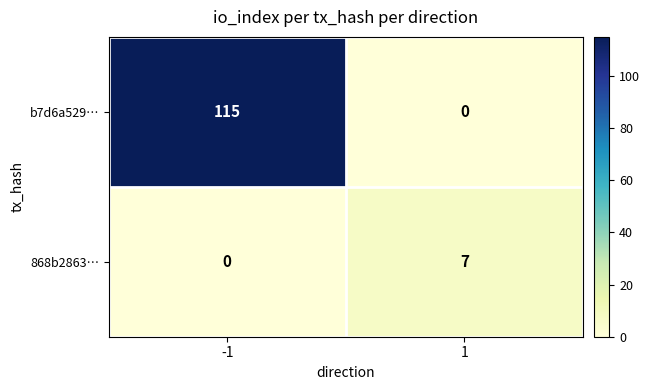

Rank the series by their average value, from lowest to highest.

868b2863…, b7d6a529…